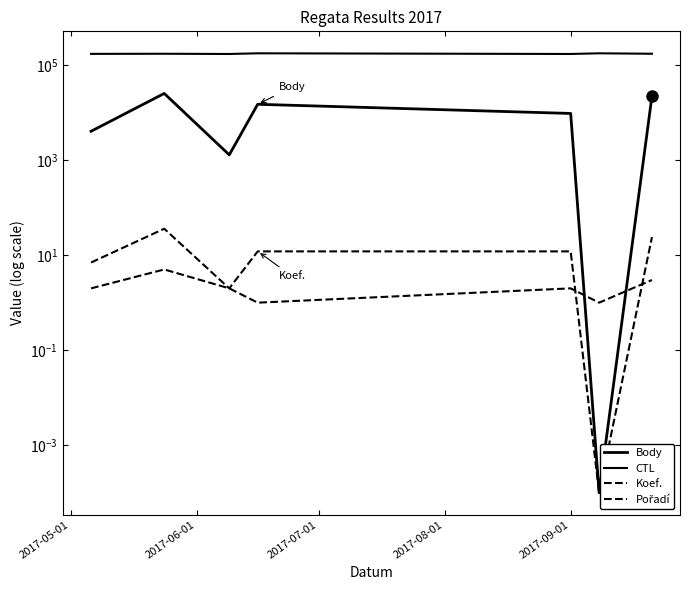

Does the chart display data point markers on the line(s)?

No